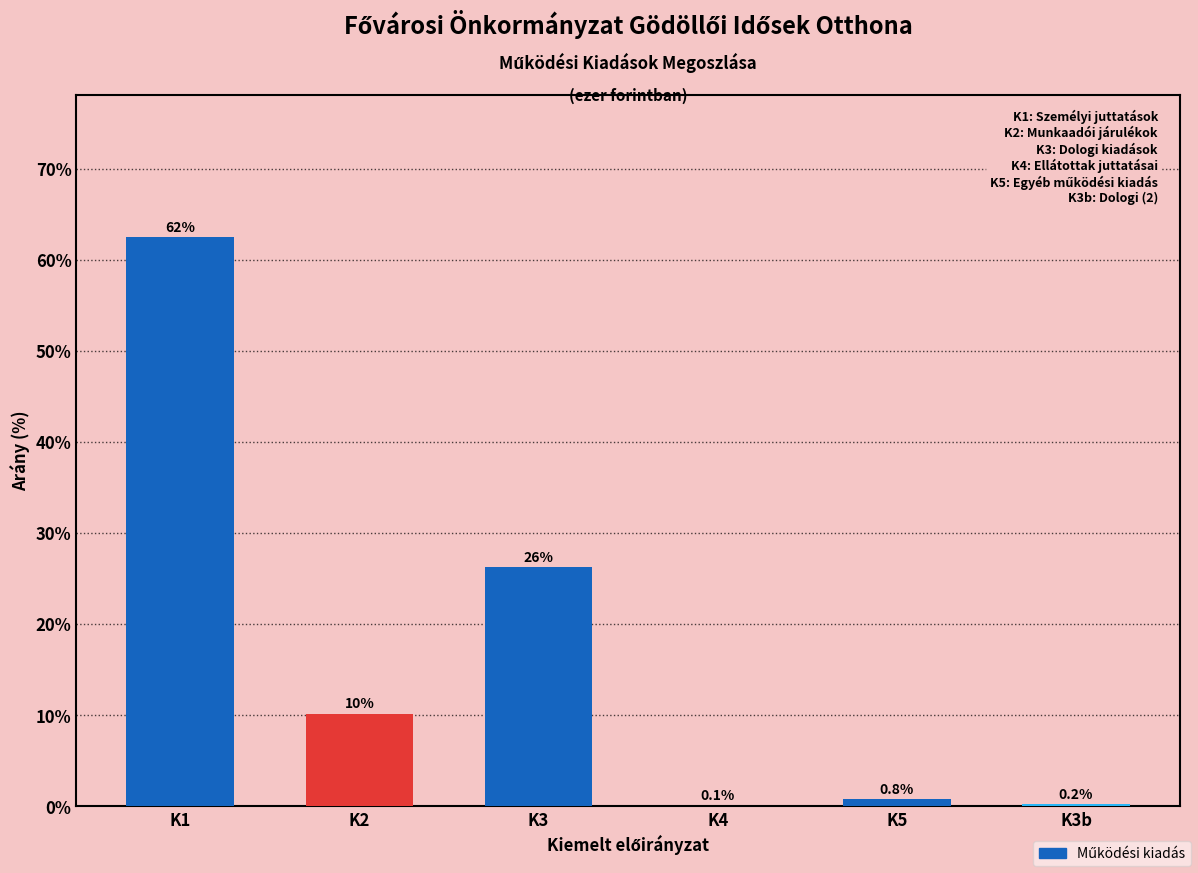

Reading right to left, transcribe all the data shown in this chart.

K3b=0.2	K5=0.8	K4=0.1	K3=26.2	K2=10.2	K1=62.5